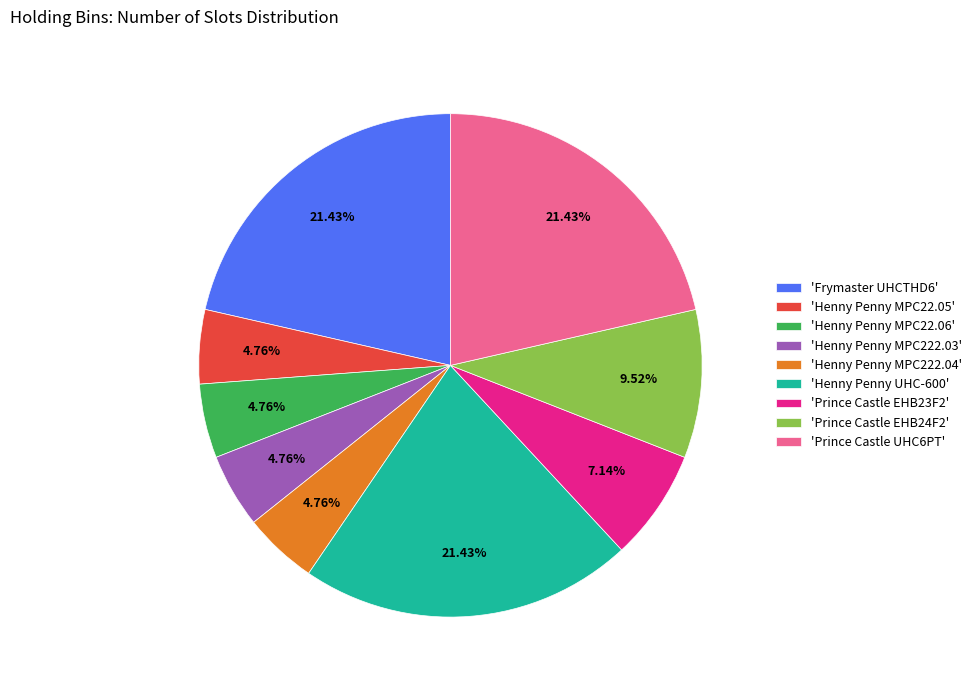

Which has a higher value, 'Prince Castle UHC6PT' or 'Henny Penny MPC222.03'?

'Prince Castle UHC6PT'